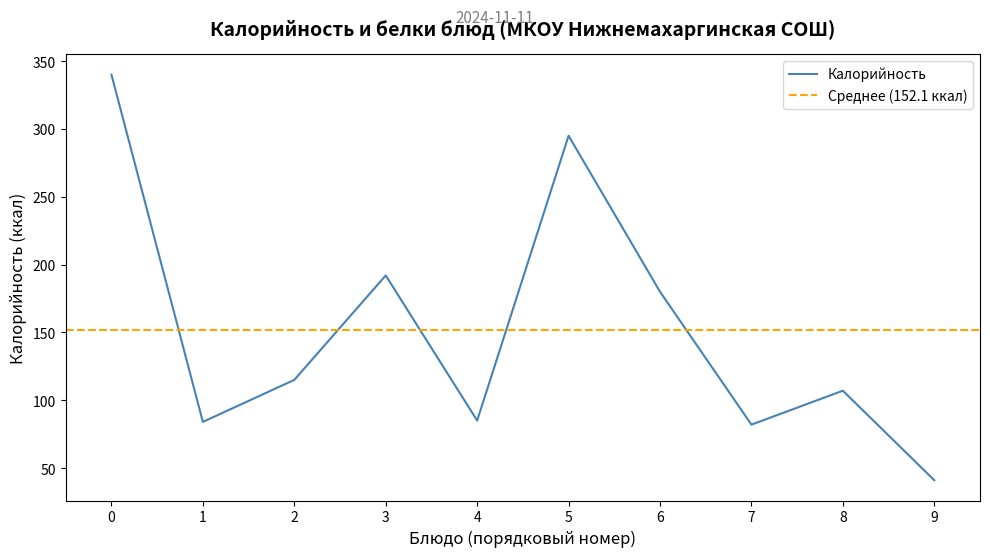

The value of Калорийность at 9 is 41. True or false?

True